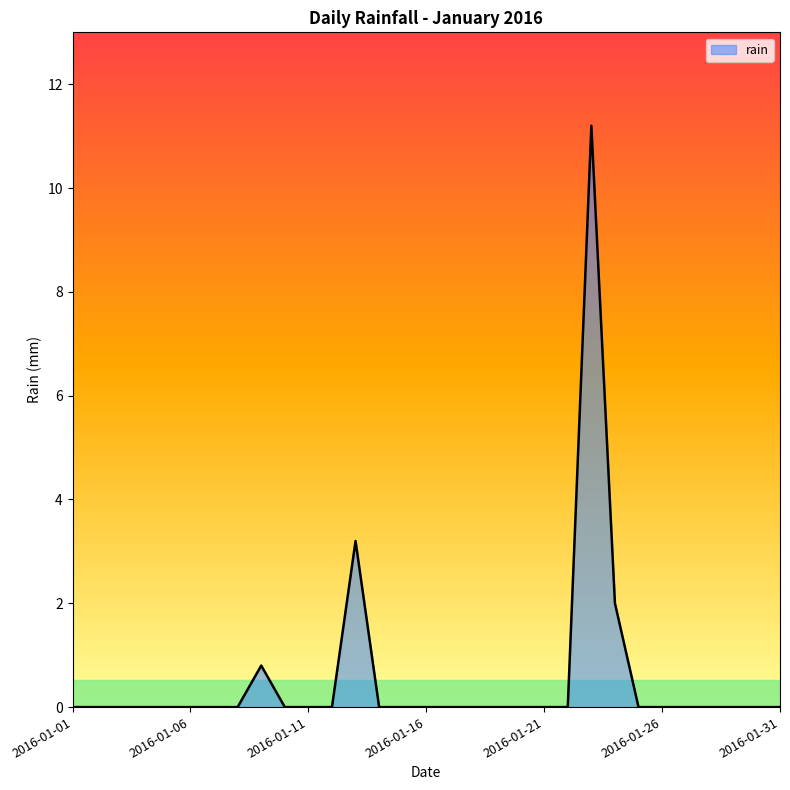

What is the difference between the maximum and minimum values?

11.2